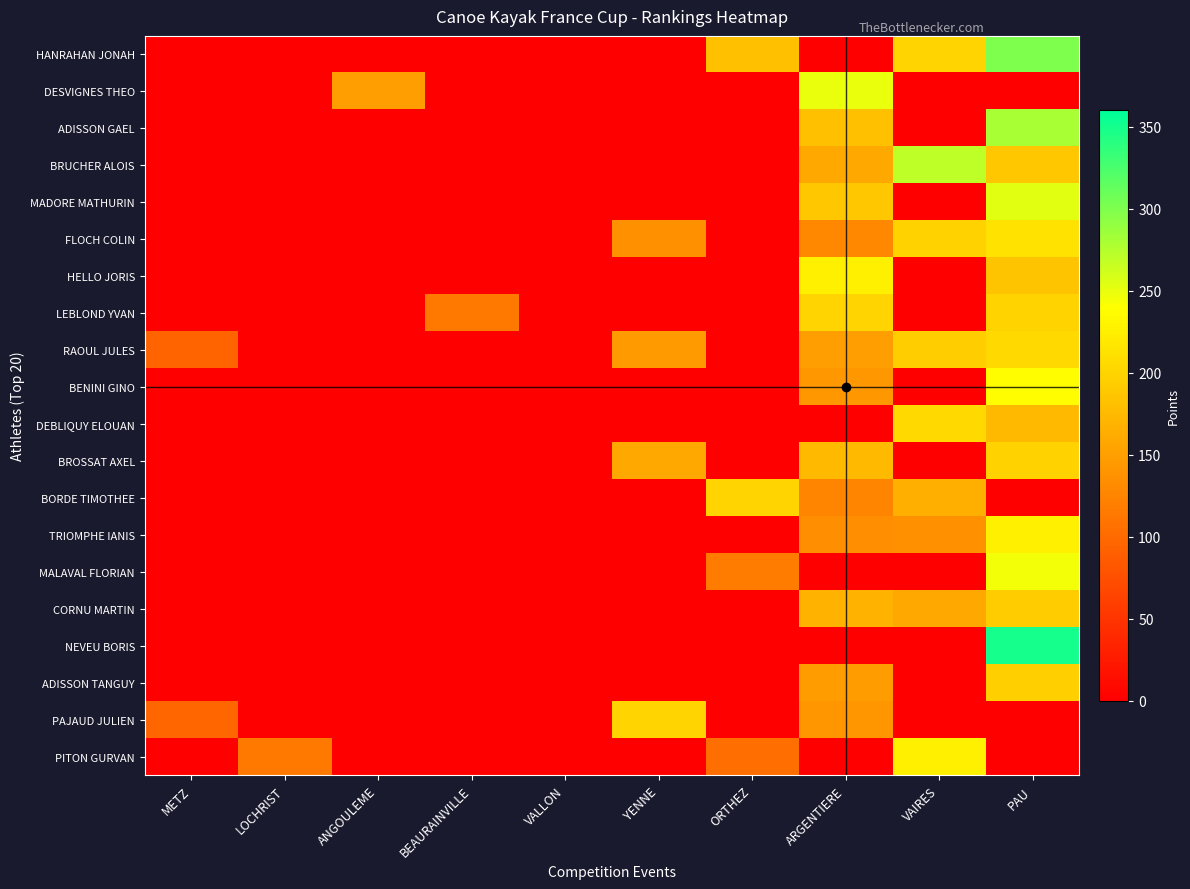

Reading right to left, extract all data points from this chart.

HANRAHAN JONAH: PAU=300.0	VAIRES=200.0	ARGENTIERE=0.0	ORTHEZ=180.0	YENNE=0.0	VALLON=0.0	BEAURAINVILLE=0.0	ANGOULEME=0.0	LOCHRIST=0.0	METZ=0.0
DESVIGNES THEO: PAU=0.0	VAIRES=0.0	ARGENTIERE=250.0	ORTHEZ=0.0	YENNE=0.0	VALLON=0.0	BEAURAINVILLE=0.0	ANGOULEME=150.0	LOCHRIST=0.0	METZ=0.0
ADISSON GAEL: PAU=280.0	VAIRES=0.0	ARGENTIERE=181.2	ORTHEZ=0.0	YENNE=0.0	VALLON=0.0	BEAURAINVILLE=0.0	ANGOULEME=0.0	LOCHRIST=0.0	METZ=0.0
BRUCHER ALOIS: PAU=187.2	VAIRES=270.0	ARGENTIERE=157.5	ORTHEZ=0.0	YENNE=0.0	VALLON=0.0	BEAURAINVILLE=0.0	ANGOULEME=0.0	LOCHRIST=0.0	METZ=0.0
MADORE MATHURIN: PAU=253.8	VAIRES=0.0	ARGENTIERE=187.5	ORTHEZ=0.0	YENNE=0.0	VALLON=0.0	BEAURAINVILLE=0.0	ANGOULEME=0.0	LOCHRIST=0.0	METZ=0.0
FLOCH COLIN: PAU=213.5	VAIRES=198.0	ARGENTIERE=128.8	ORTHEZ=0.0	YENNE=136.0	VALLON=0.0	BEAURAINVILLE=0.0	ANGOULEME=0.0	LOCHRIST=0.0	METZ=0.0
HELLO JORIS: PAU=185.5	VAIRES=0.0	ARGENTIERE=225.0	ORTHEZ=0.0	YENNE=0.0	VALLON=0.0	BEAURAINVILLE=0.0	ANGOULEME=0.0	LOCHRIST=0.0	METZ=0.0
LEBLOND YVAN: PAU=198.3	VAIRES=0.0	ARGENTIERE=200.0	ORTHEZ=0.0	YENNE=0.0	VALLON=0.0	BEAURAINVILLE=112.5	ANGOULEME=0.0	LOCHRIST=0.0	METZ=0.0
RAOUL JULES: PAU=204.2	VAIRES=193.5	ARGENTIERE=150.0	ORTHEZ=0.0	YENNE=145.0	VALLON=0.0	BEAURAINVILLE=0.0	ANGOULEME=0.0	LOCHRIST=0.0	METZ=94.5
BENINI GINO: PAU=238.0	VAIRES=0.0	ARGENTIERE=142.5	ORTHEZ=0.0	YENNE=0.0	VALLON=0.0	BEAURAINVILLE=0.0	ANGOULEME=0.0	LOCHRIST=0.0	METZ=0.0
DEBLIQUY ELOUAN: PAU=175.0	VAIRES=204.0	ARGENTIERE=0.0	ORTHEZ=0.0	YENNE=0.0	VALLON=0.0	BEAURAINVILLE=0.0	ANGOULEME=0.0	LOCHRIST=0.0	METZ=0.0
BROSSAT AXEL: PAU=197.8	VAIRES=0.0	ARGENTIERE=175.0	ORTHEZ=0.0	YENNE=160.0	VALLON=0.0	BEAURAINVILLE=0.0	ANGOULEME=0.0	LOCHRIST=0.0	METZ=0.0
BORDE TIMOTHEE: PAU=0.0	VAIRES=165.0	ARGENTIERE=125.0	ORTHEZ=200.0	YENNE=0.0	VALLON=0.0	BEAURAINVILLE=0.0	ANGOULEME=0.0	LOCHRIST=0.0	METZ=0.0
TRIOMPHE IANIS: PAU=225.8	VAIRES=137.8	ARGENTIERE=133.8	ORTHEZ=0.0	YENNE=0.0	VALLON=0.0	BEAURAINVILLE=0.0	ANGOULEME=0.0	LOCHRIST=0.0	METZ=0.0
MALAVAL FLORIAN: PAU=245.0	VAIRES=0.0	ARGENTIERE=0.0	ORTHEZ=118.0	YENNE=0.0	VALLON=0.0	BEAURAINVILLE=0.0	ANGOULEME=0.0	LOCHRIST=0.0	METZ=0.0
CORNU MARTIN: PAU=192.5	VAIRES=159.0	ARGENTIERE=170.0	ORTHEZ=0.0	YENNE=0.0	VALLON=0.0	BEAURAINVILLE=0.0	ANGOULEME=0.0	LOCHRIST=0.0	METZ=0.0
NEVEU BORIS: PAU=350.0	VAIRES=0.0	ARGENTIERE=0.0	ORTHEZ=0.0	YENNE=0.0	VALLON=0.0	BEAURAINVILLE=0.0	ANGOULEME=0.0	LOCHRIST=0.0	METZ=0.0
ADISSON TANGUY: PAU=194.2	VAIRES=0.0	ARGENTIERE=147.5	ORTHEZ=0.0	YENNE=0.0	VALLON=0.0	BEAURAINVILLE=0.0	ANGOULEME=0.0	LOCHRIST=0.0	METZ=0.0
PAJAUD JULIEN: PAU=0.0	VAIRES=0.0	ARGENTIERE=141.2	ORTHEZ=0.0	YENNE=200.0	VALLON=0.0	BEAURAINVILLE=0.0	ANGOULEME=0.0	LOCHRIST=0.0	METZ=96.8
PITON GURVAN: PAU=0.0	VAIRES=225.0	ARGENTIERE=0.0	ORTHEZ=105.0	YENNE=0.0	VALLON=0.0	BEAURAINVILLE=0.0	ANGOULEME=0.0	LOCHRIST=112.5	METZ=0.0